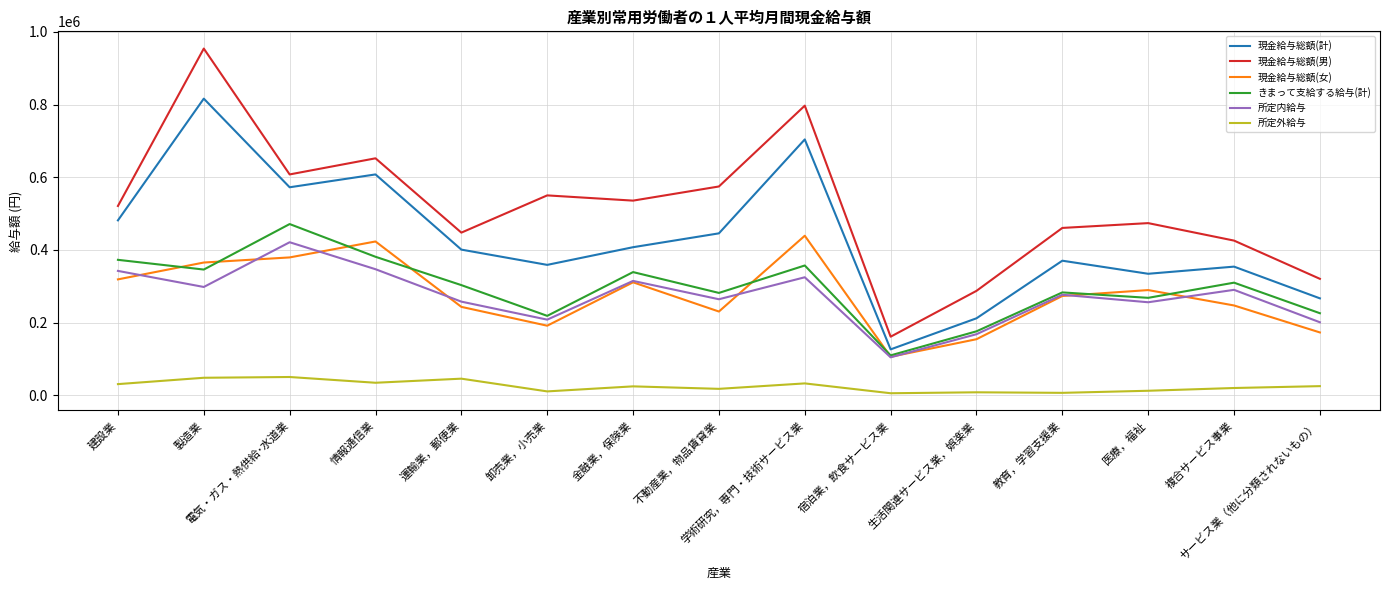

How many values in the 現金給与総額(計) series are below 400764?

7